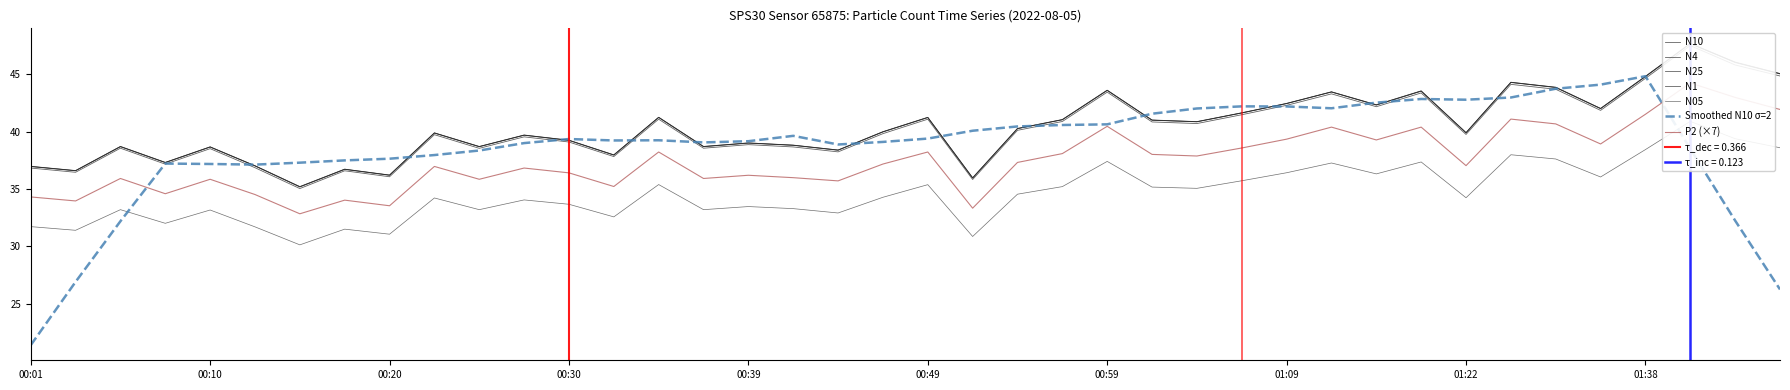

True or false: N1 and N10 cross at least once.

False